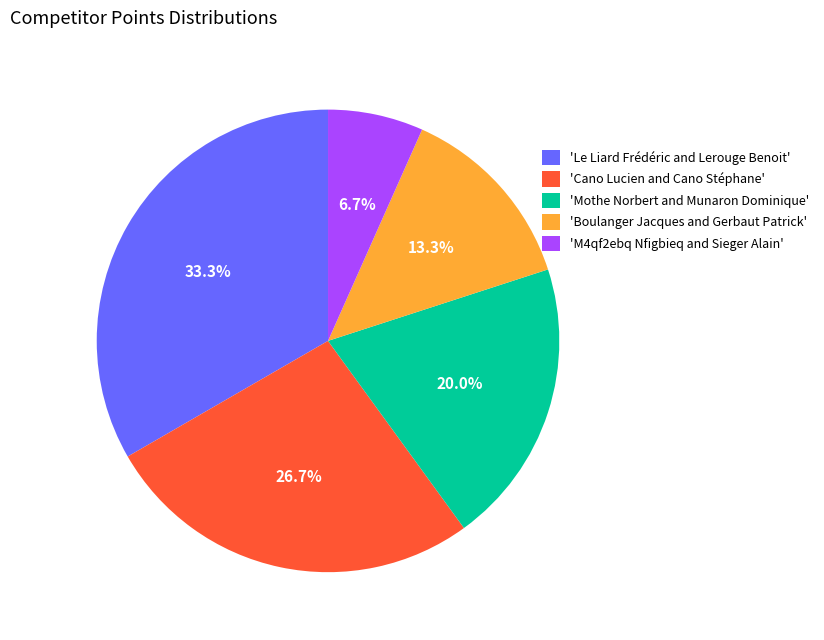

Which has a higher value, 'Boulanger Jacques and Gerbaut Patrick' or 'Le Liard Frédéric and Lerouge Benoit'?

'Le Liard Frédéric and Lerouge Benoit'